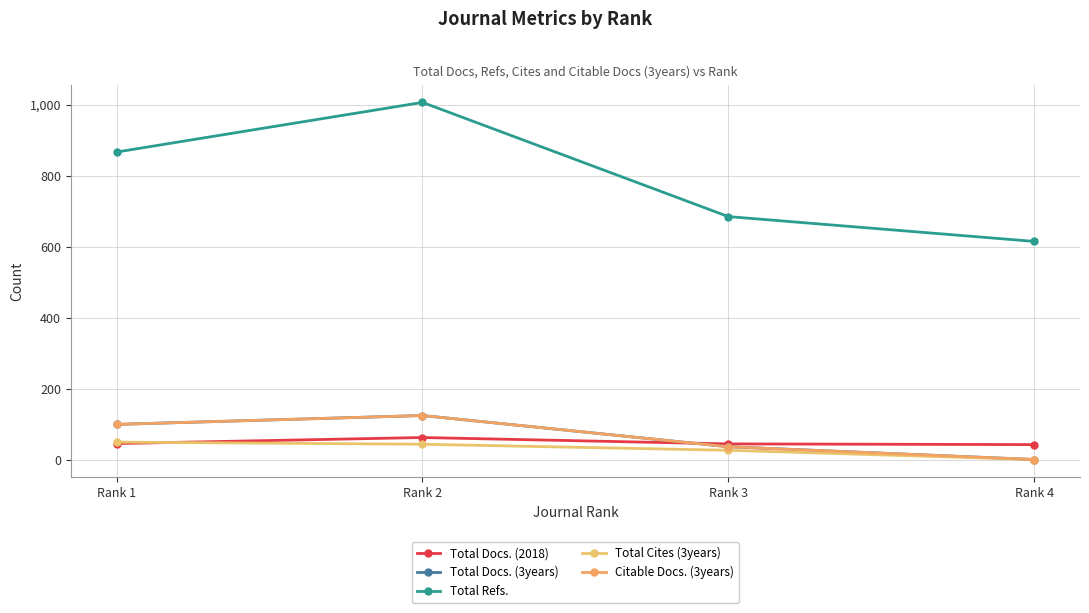

True or false: Total Docs. (2018) and Total Refs. intersect in this chart.

False